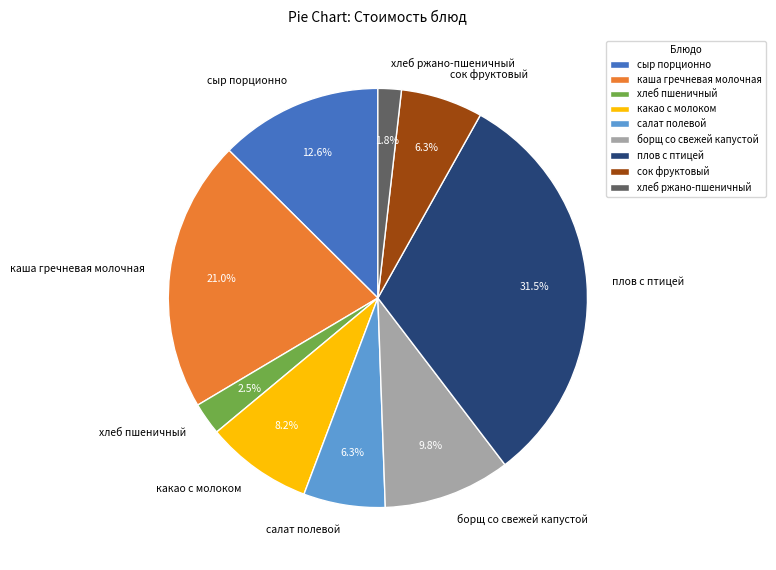

The сок фруктовый slice represents 14% of the pie. True or false?

False